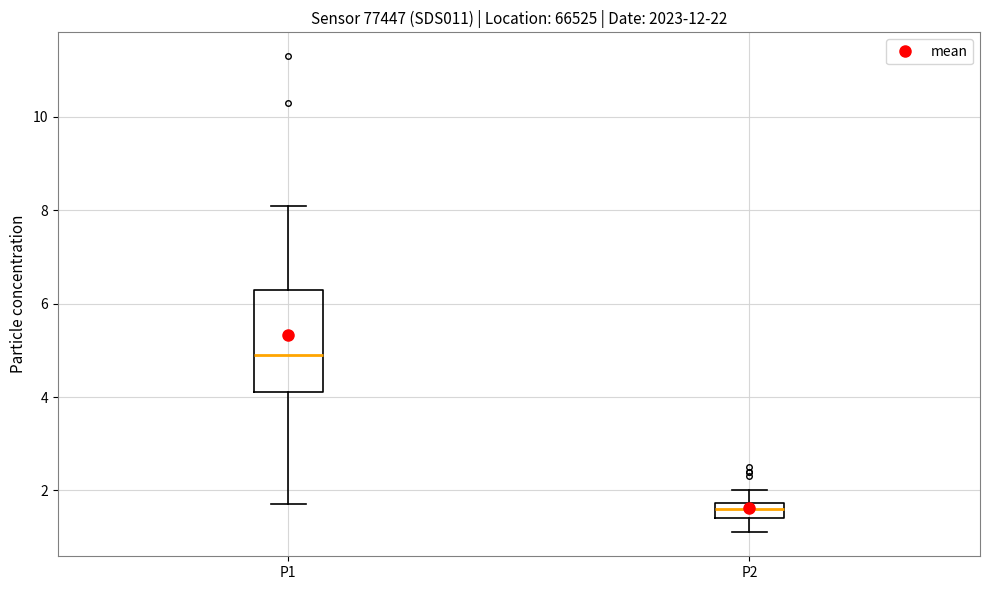

Where is the upper edge of the box for P2 on the y-axis? The values are not printed on the chart, so give them approximately, as read against the axis.

1.8